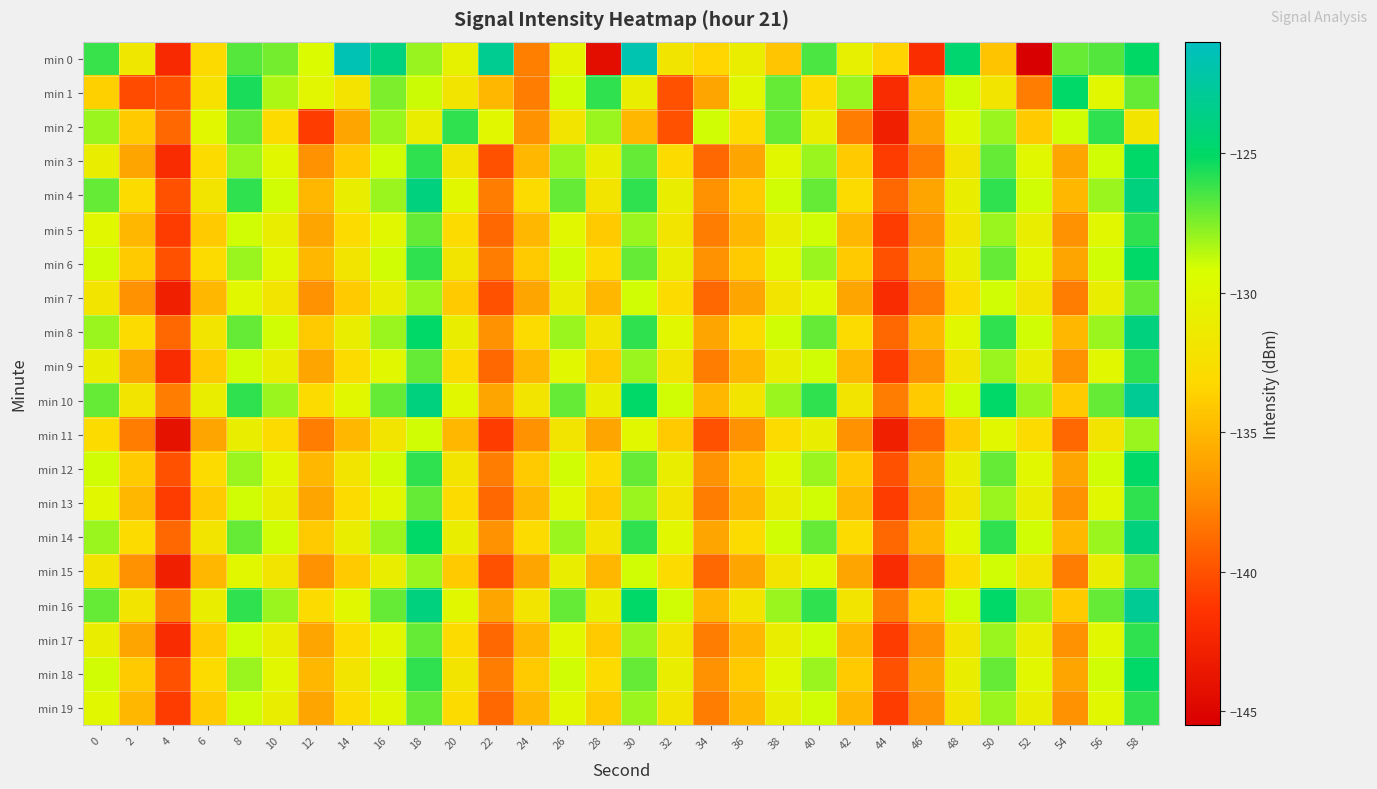

At 30, list the series in order from smallest to largest.

min 2, min 1, min 11, min 7, min 15, min 5, min 9, min 13, min 17, min 19, min 3, min 6, min 12, min 18, min 4, min 8, min 14, min 10, min 16, min 0